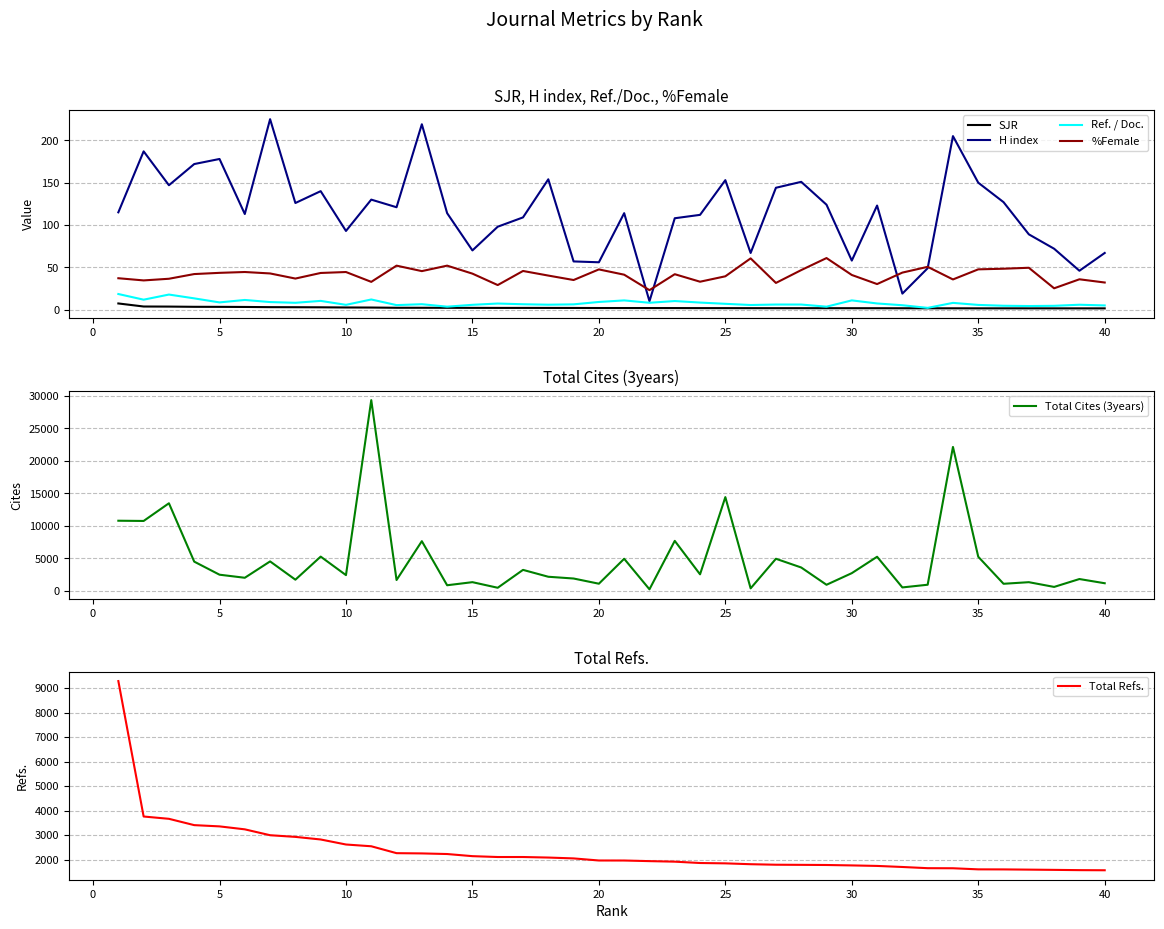

True or false: %Female and Ref. / Doc. intersect in this chart.

False